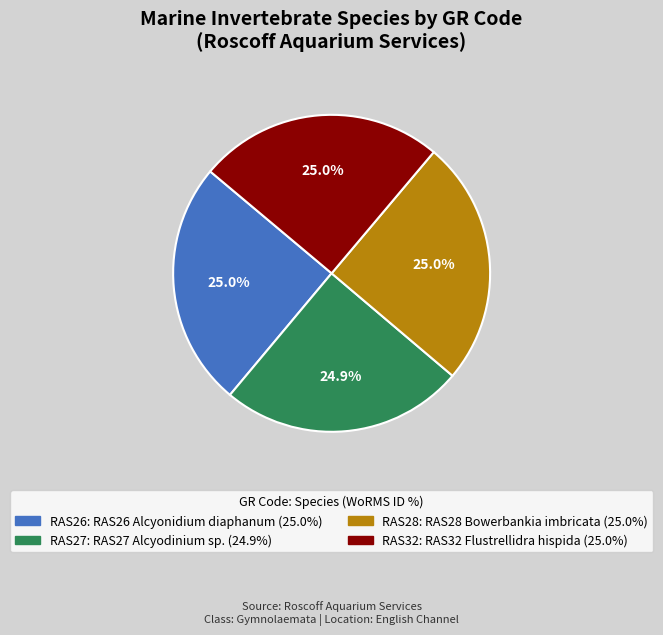

How many slices are in this pie chart?

4